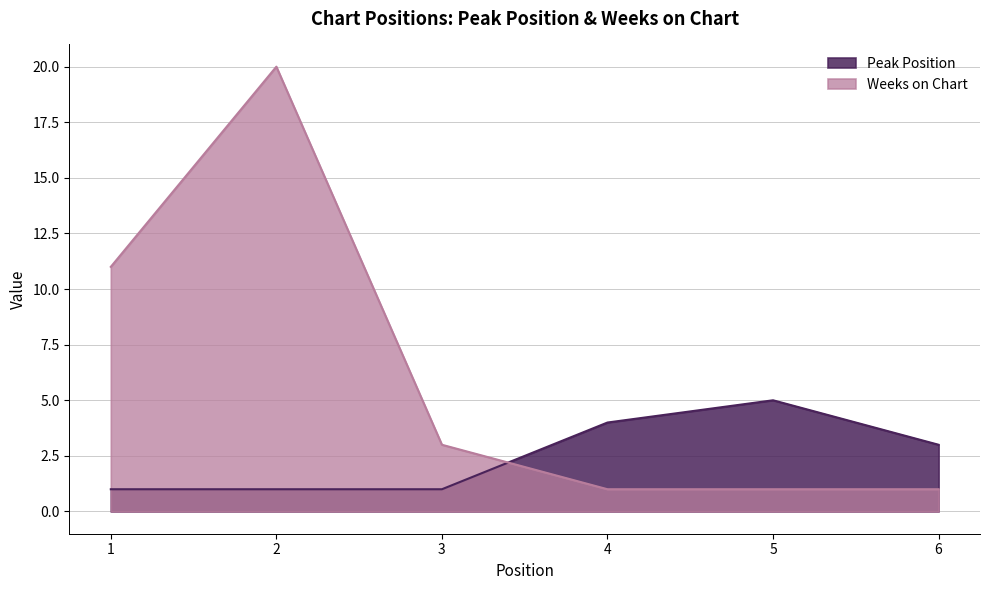

List the series in order of their peak value, lowest first.

Peak Position, Weeks on Chart